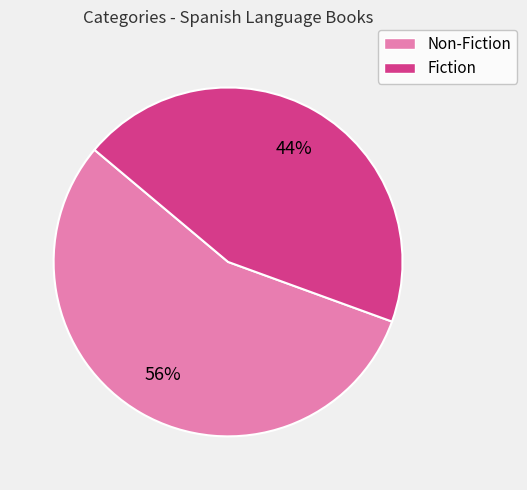

Does Non-Fiction represent more than half of the total?

Yes